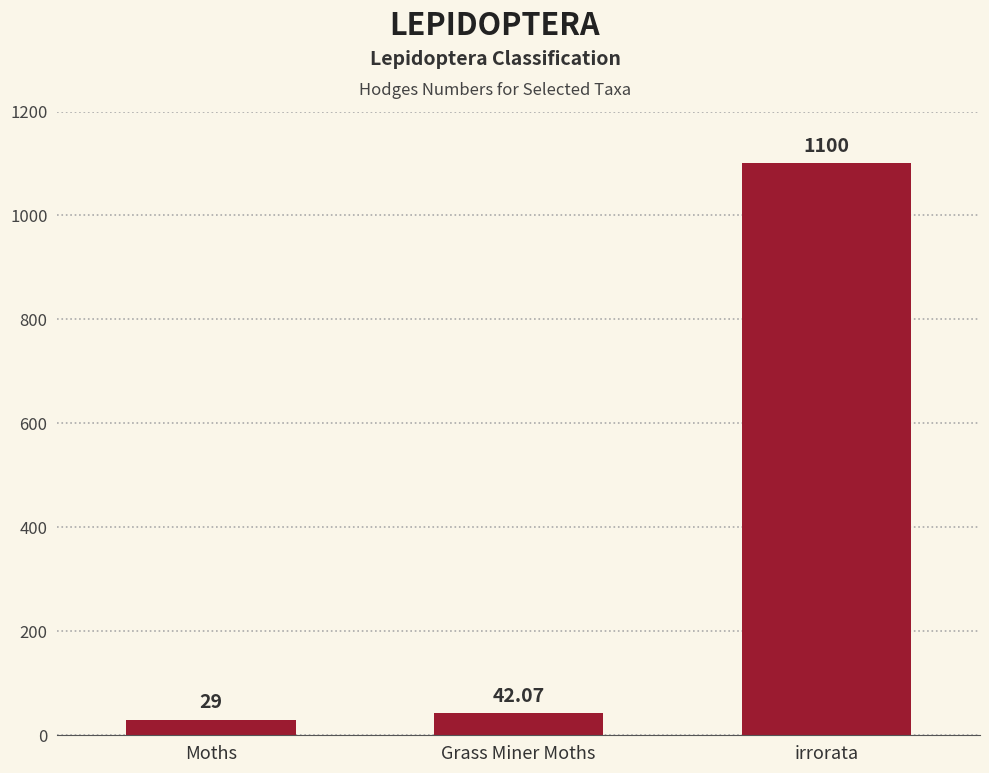

What is the greatest value displayed?

1100.0